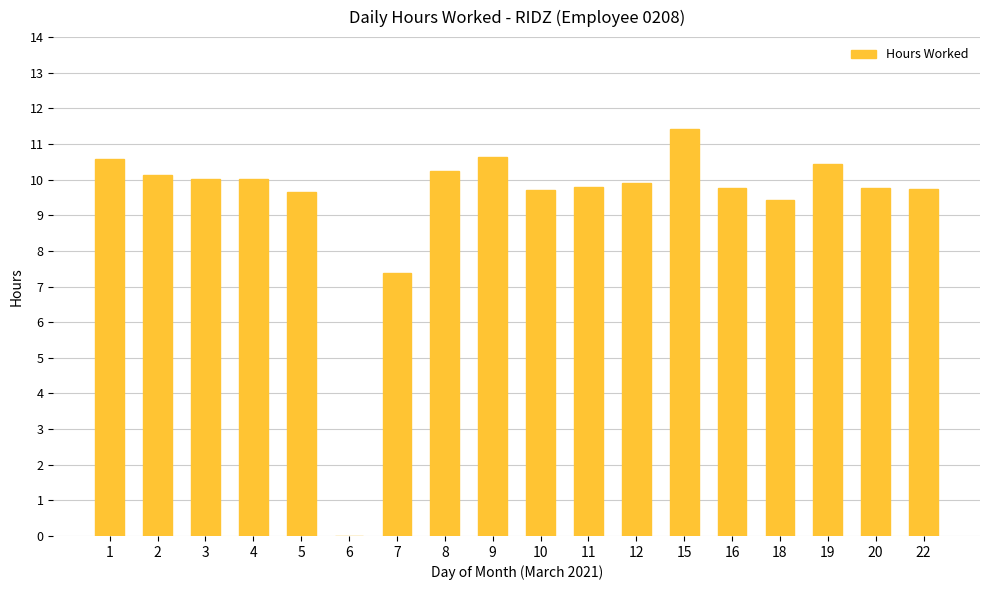

What is the sum of all values?

168.7